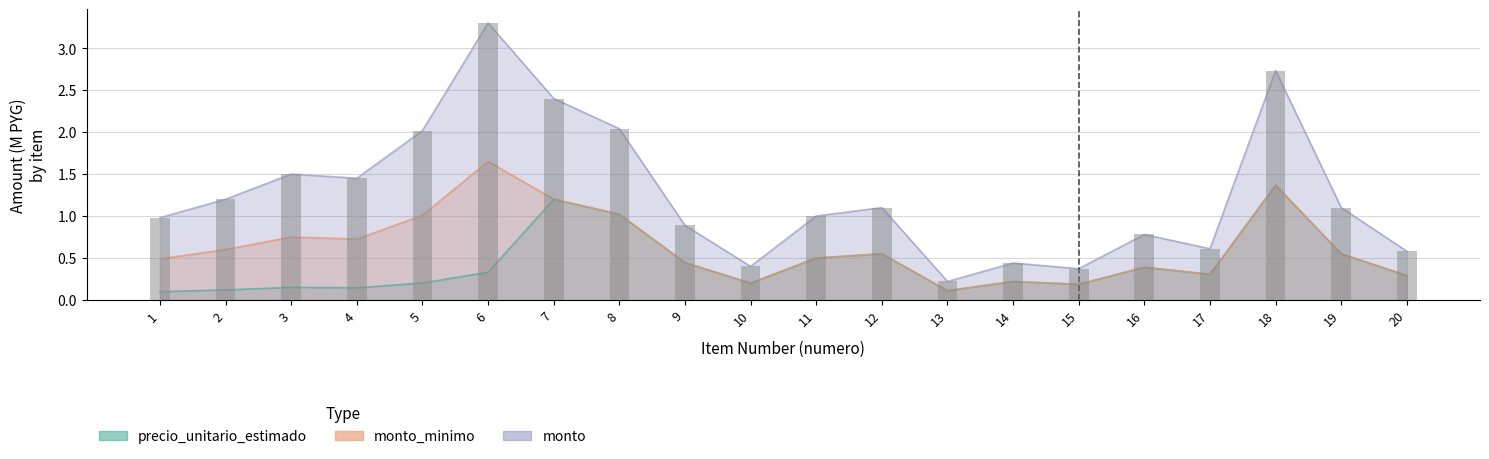

Which series has the largest range (max minus min)?

monto